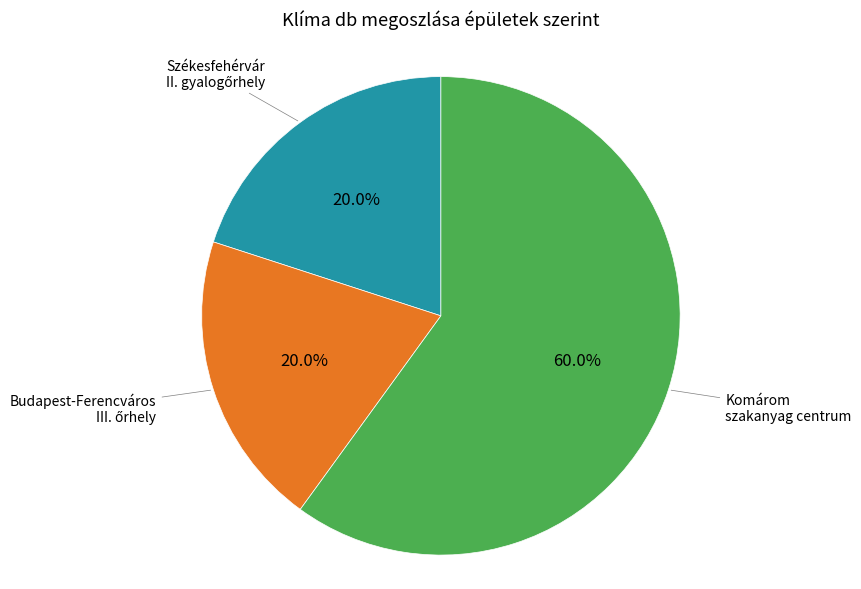

Is there a majority slice in this chart?

Yes